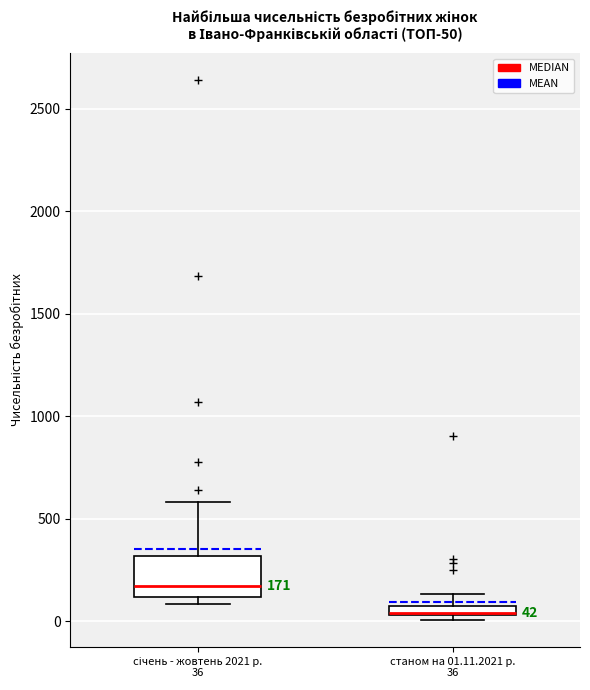

Which box is the tallest, from its lower edge to its upper edge?

січень - жовтень 2021 р. 36